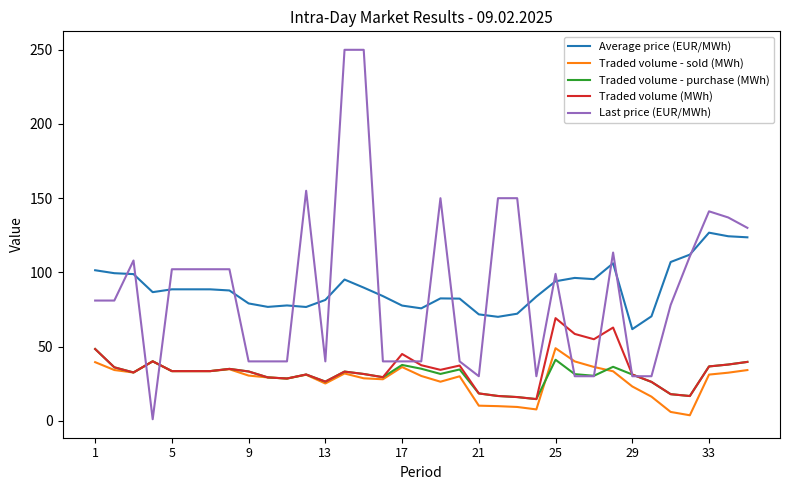

How many lines are shown in the chart?

5